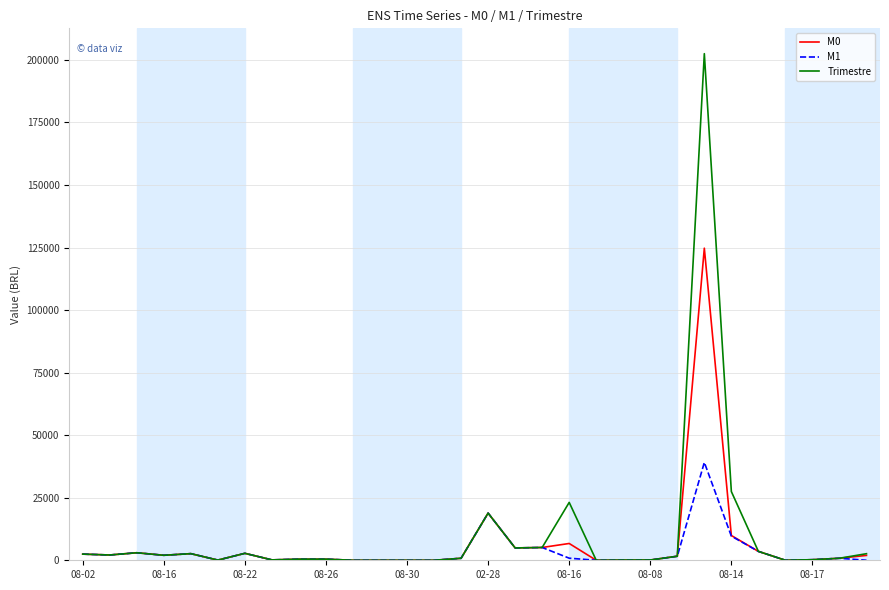

Which series has the largest range (max minus min)?

Trimestre